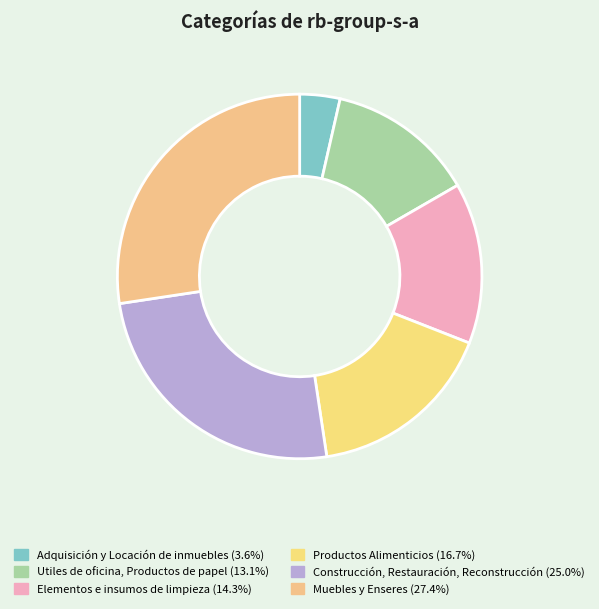

Count the number of slices in the pie.

6